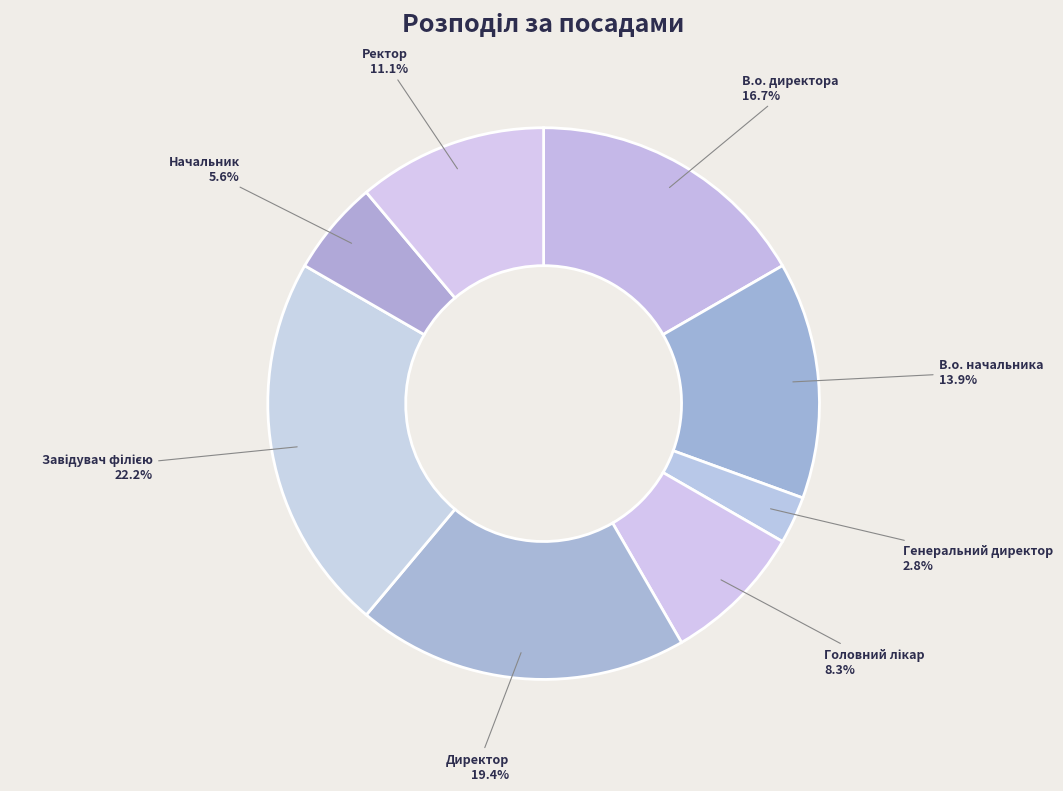

Is there a majority slice in this chart?

No